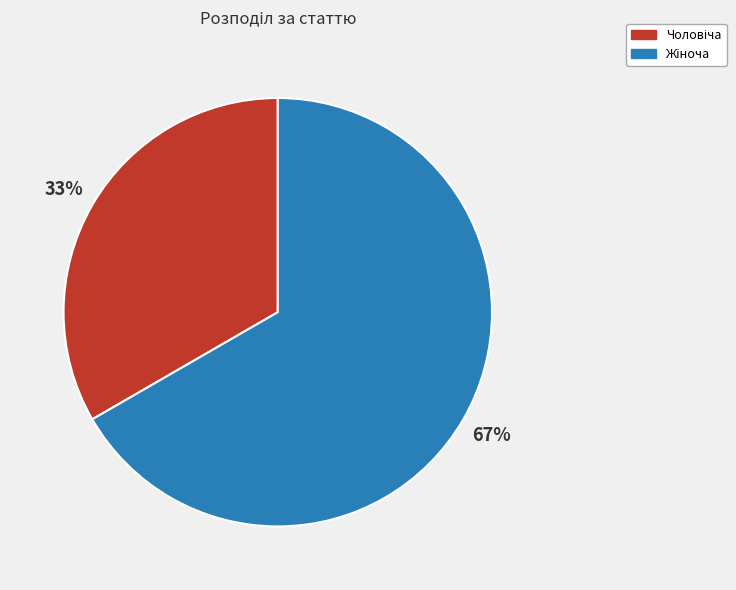

To the nearest percent, what is the average slice percentage?

50%